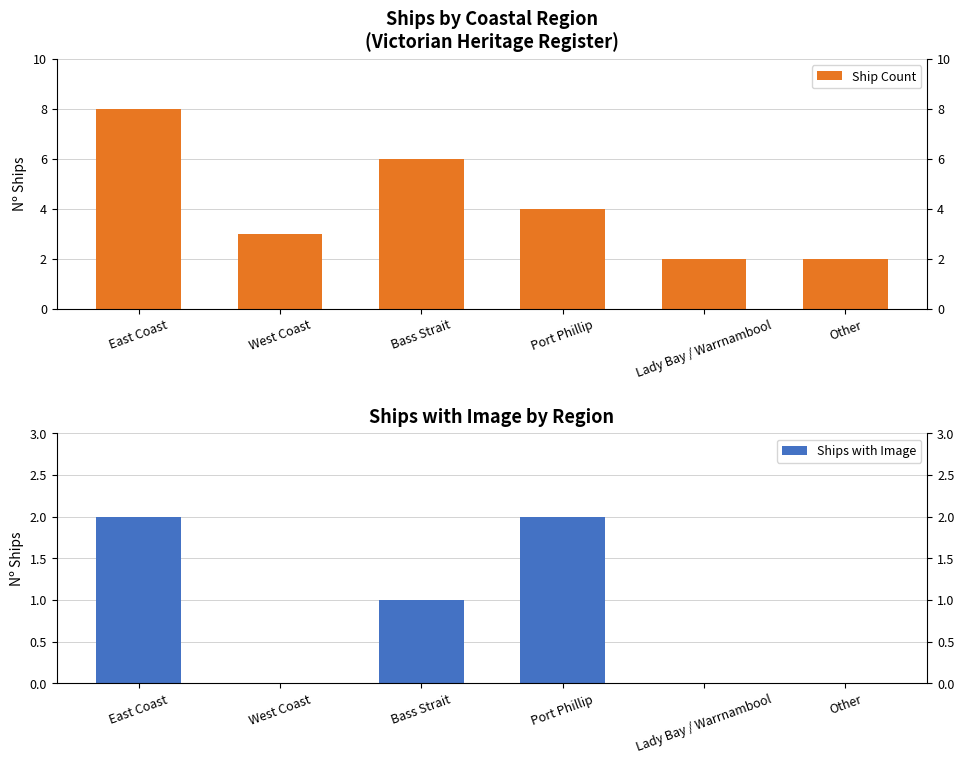

Which category has the lowest value in the Ships with Image series?

West Coast